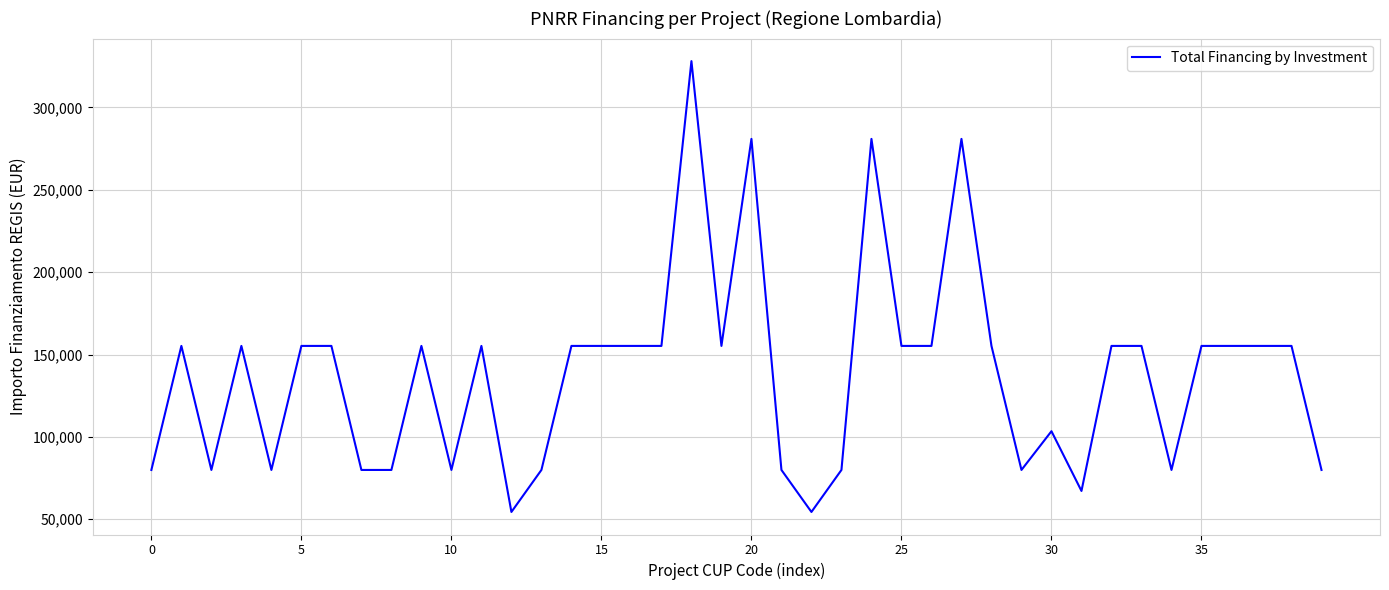

What is the greatest value displayed?

328160